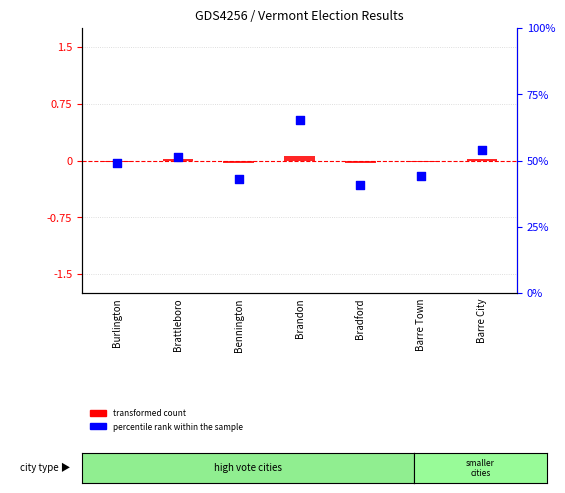

At how many categories does at least one series exceed 29?

7